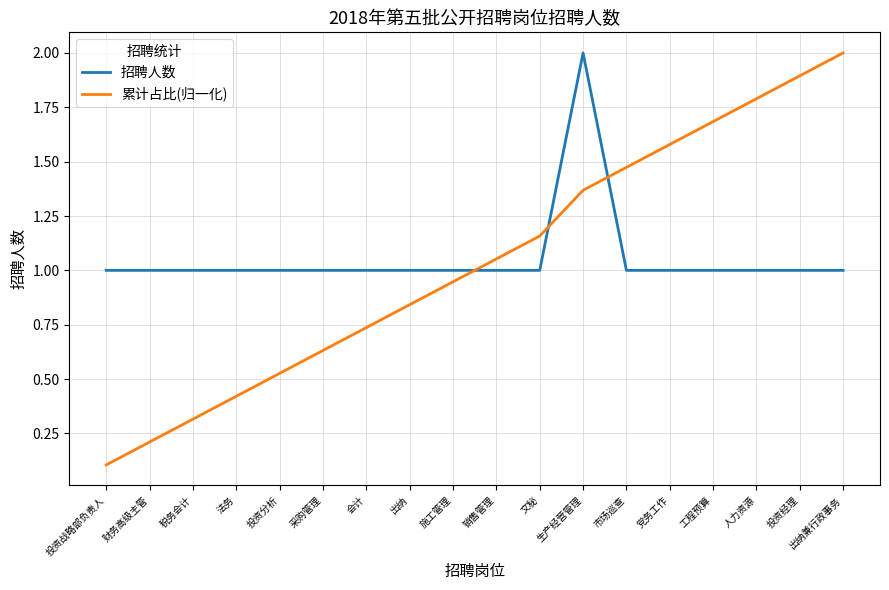

At how many categories does at least one series exceed 0?

18